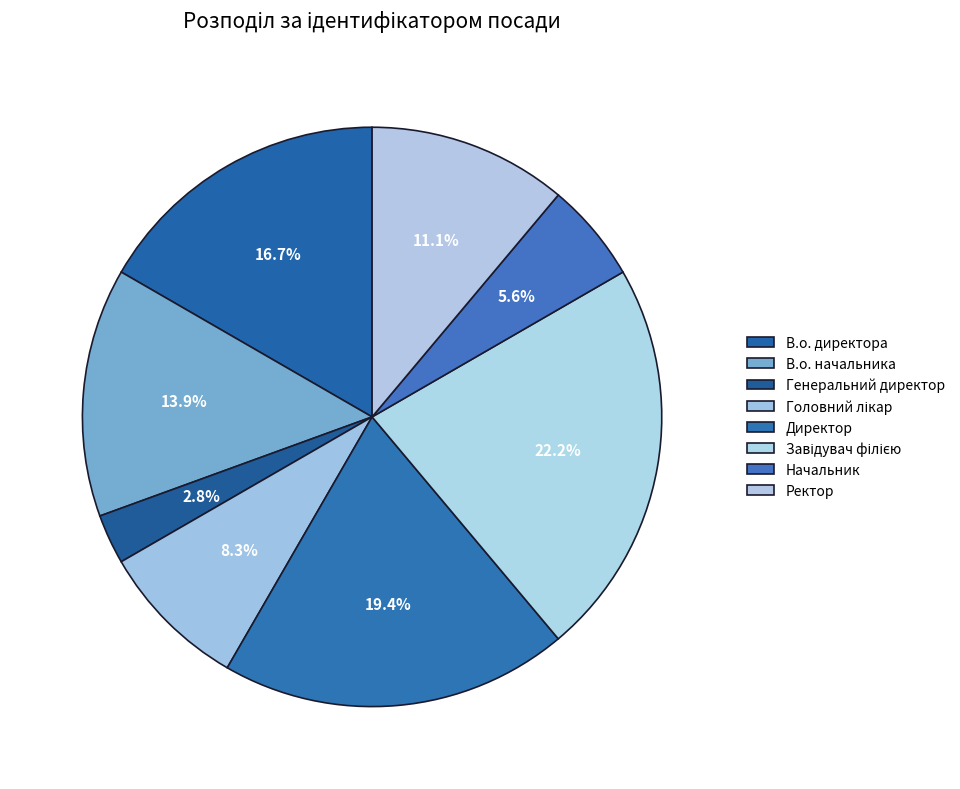

Is В.о. начальника the majority of the pie?

No